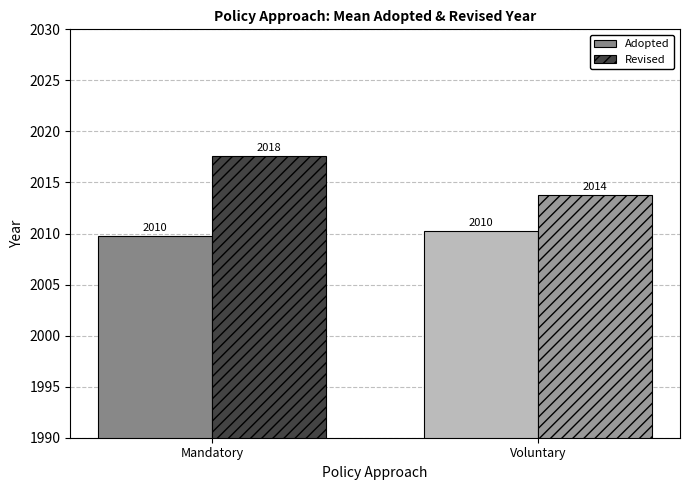

Which category has the highest value in the Revised series?

Mandatory